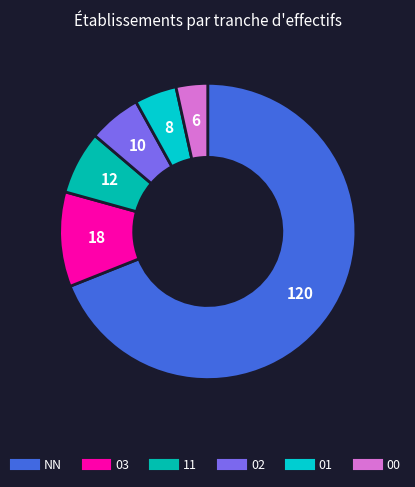

What is the change in value from 11 to 01?

-4